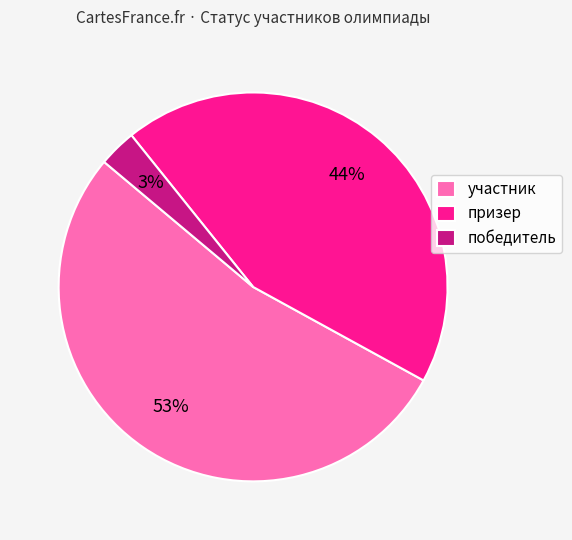

The призер slice represents 44% of the pie. True or false?

True